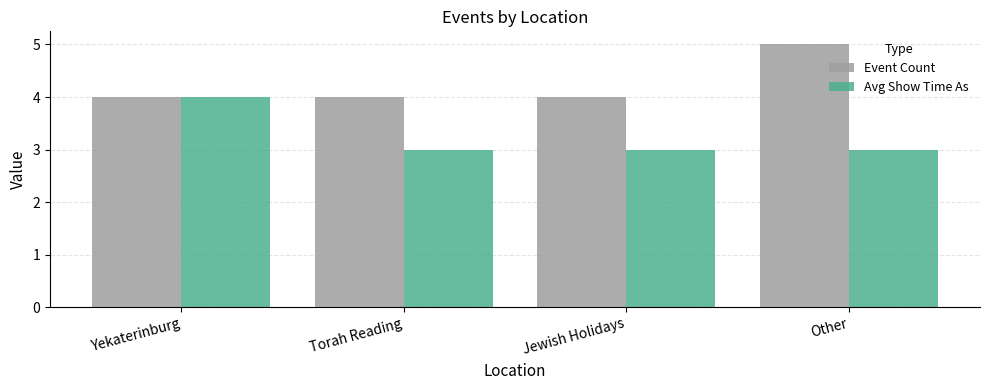

What is the lowest value of the Avg Show Time As series?

3